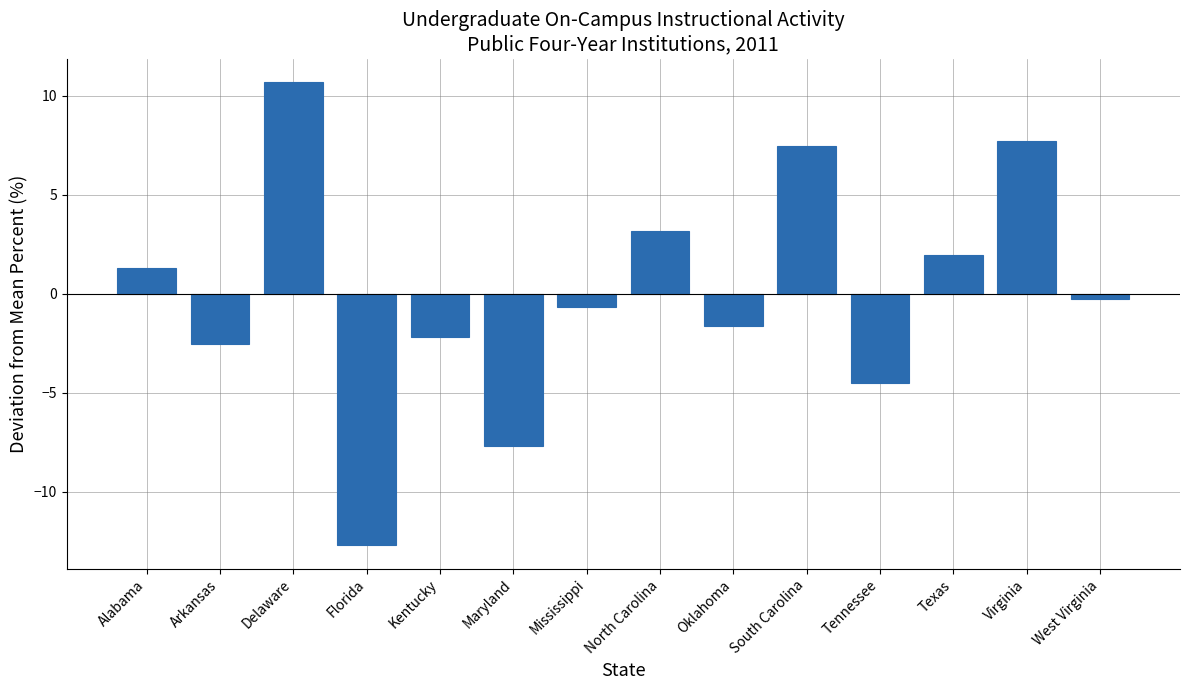

What is the label of the 12th bar from the left?

Texas